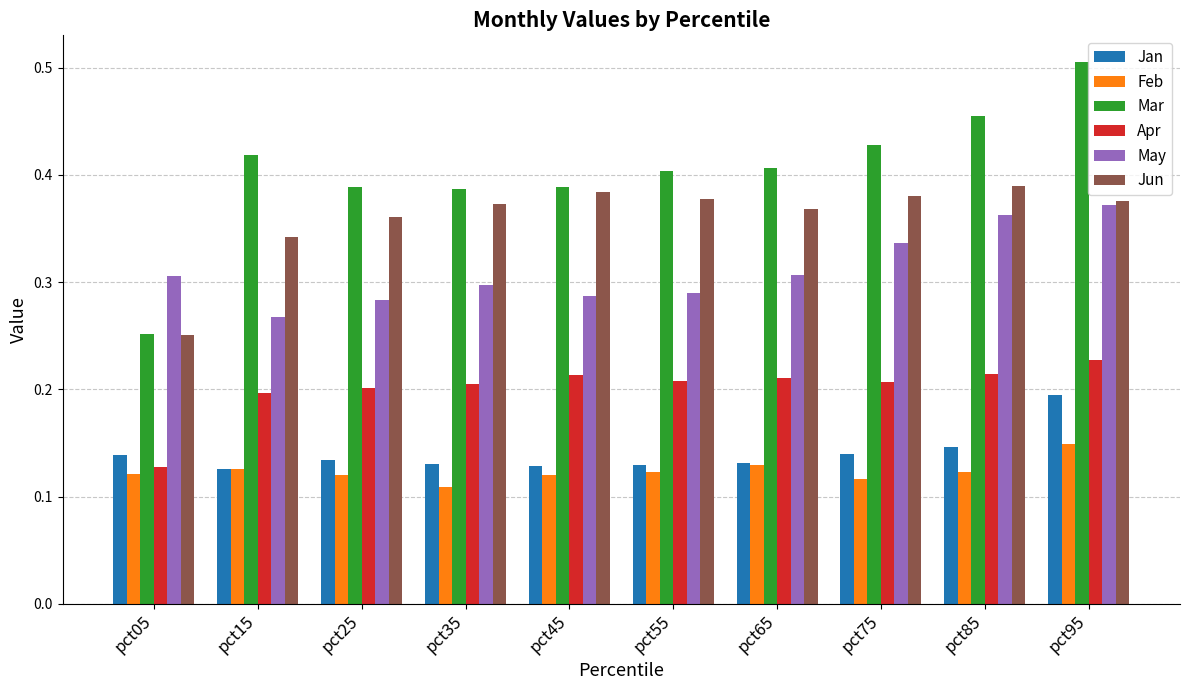

Does the chart contain any negative values?

No